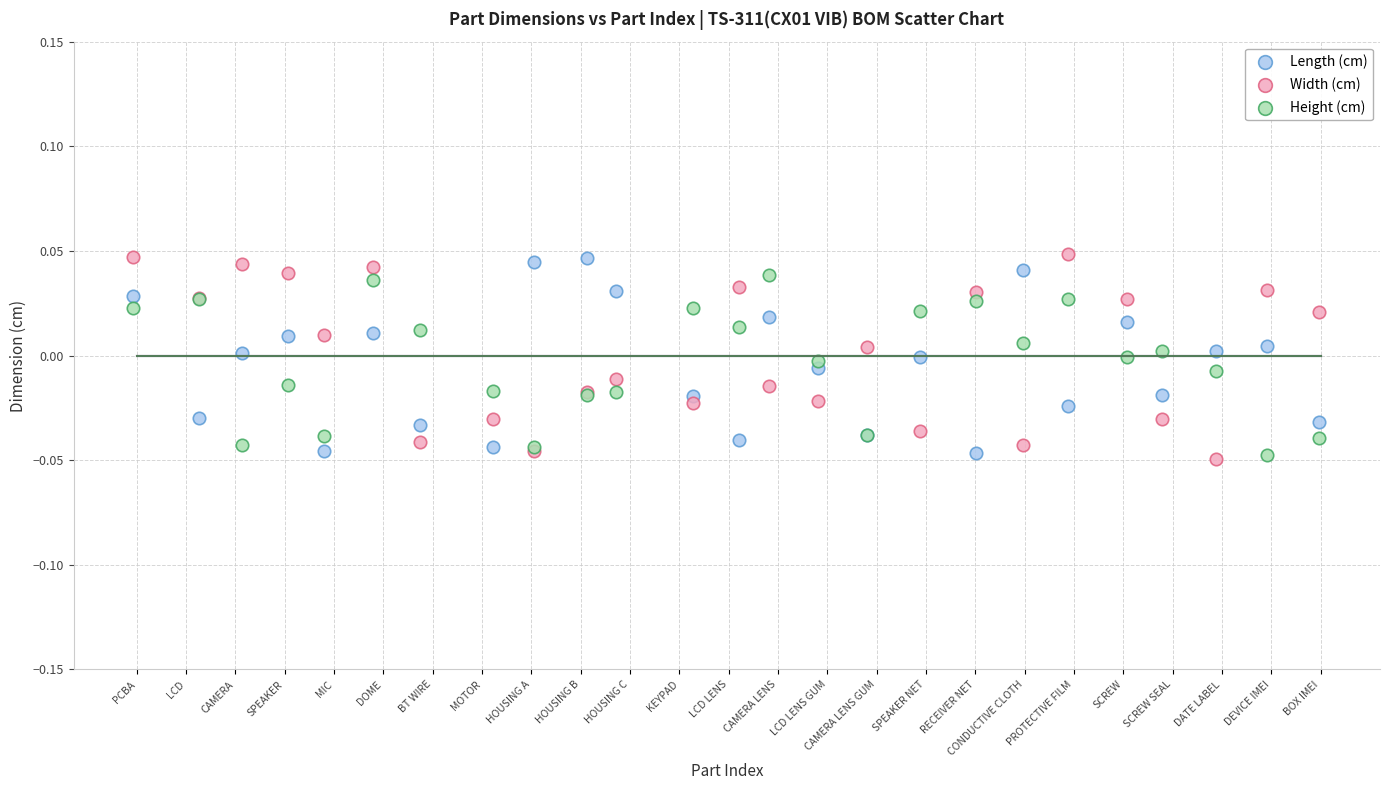

What is the X range (max minus min) for the scatter plot?

24.0